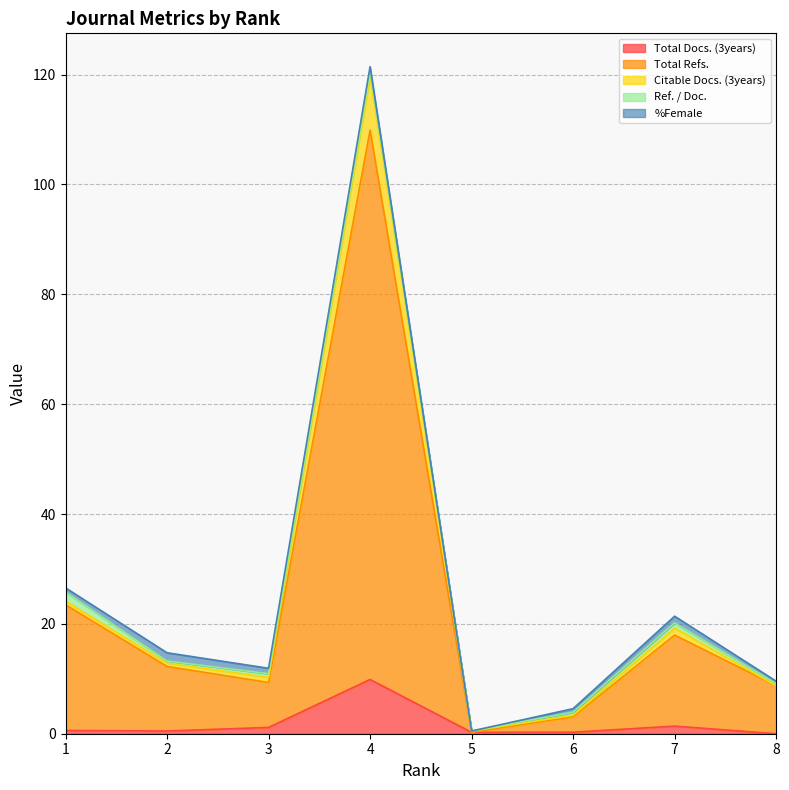

What are all the series names shown in the legend?

Total Docs. (3years), Total Refs., Citable Docs. (3years), Ref. / Doc., %Female